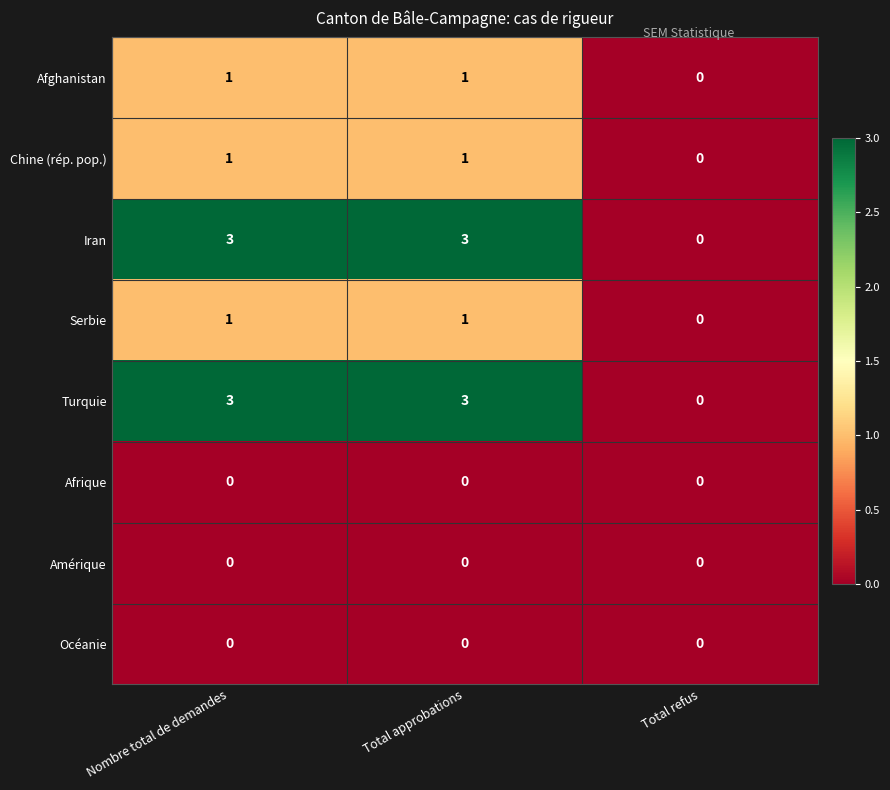

What is the spread (max minus min) of values at Nombre total de demandes?

3